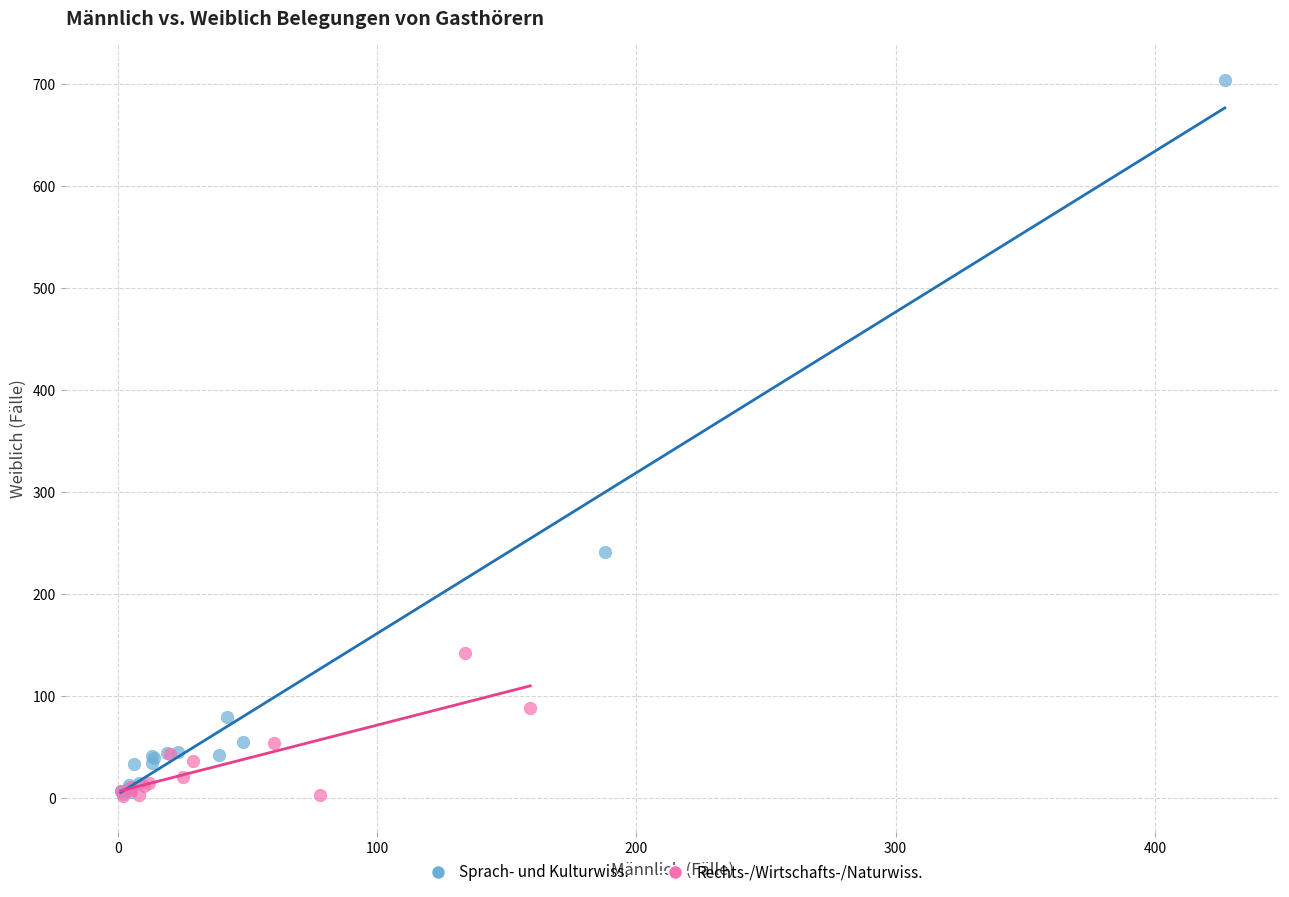

Which series contains the highest Y value?

Sprach- und Kulturwiss.